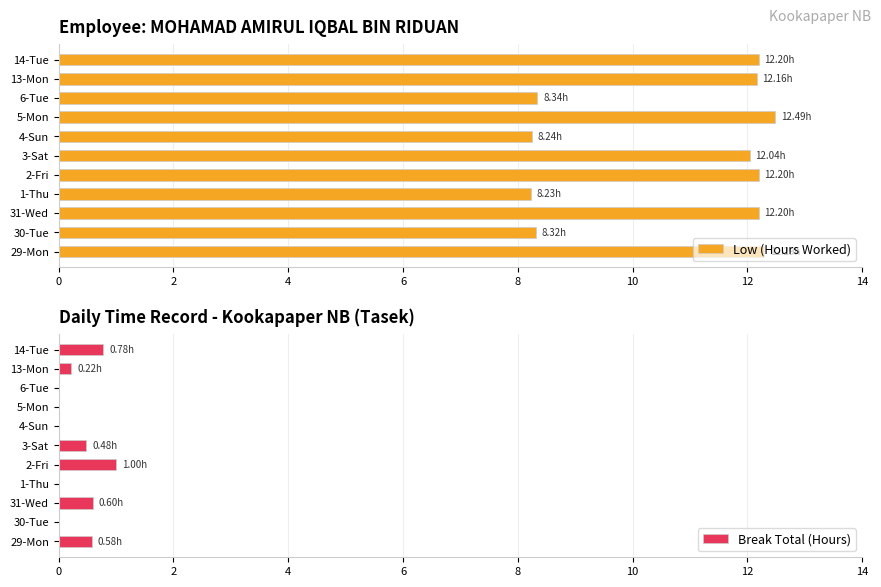

What is the difference between the highest and lowest values at 10?

11.6